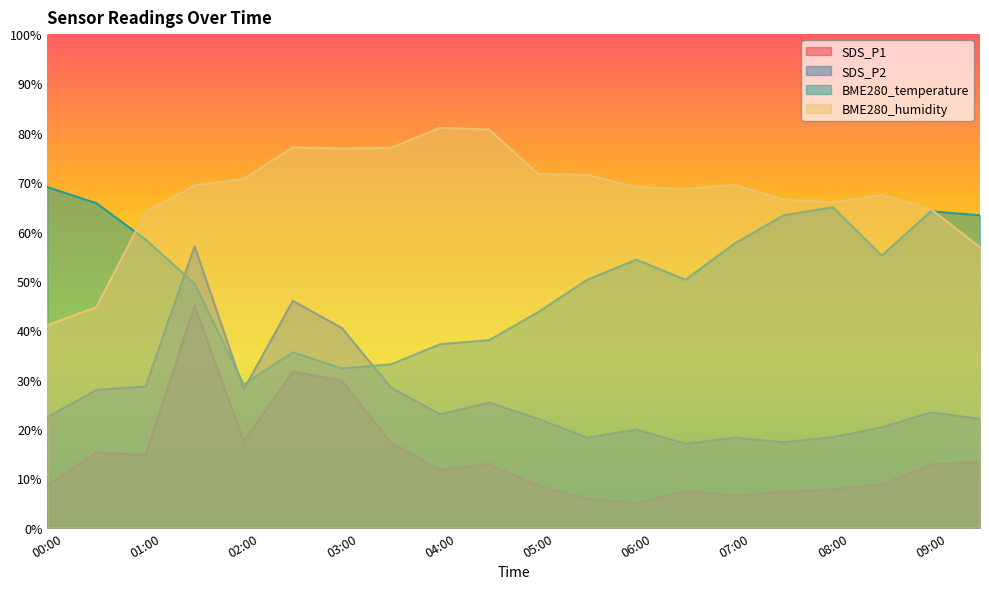

What is the lowest value of the BME280_humidity series?

41.0